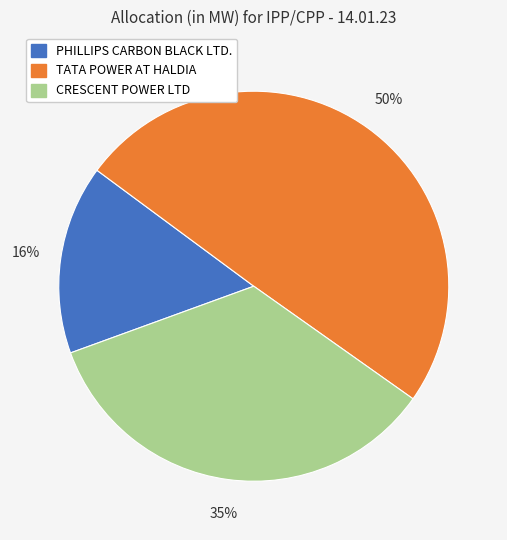

The CRESCENT POWER LTD slice represents 35% of the pie. True or false?

True